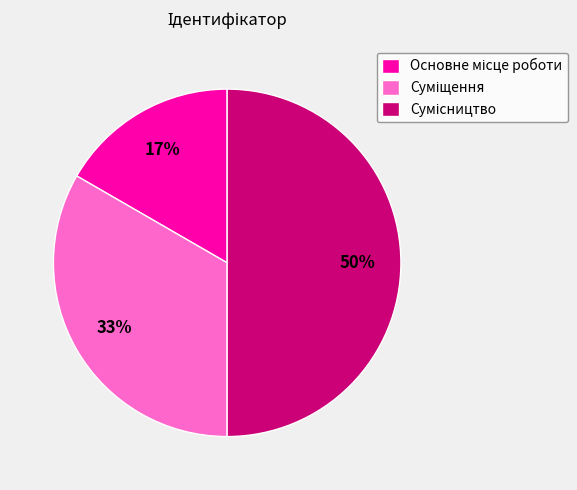

To the nearest percent, what is the difference between the largest and smallest slice percentages?

33%